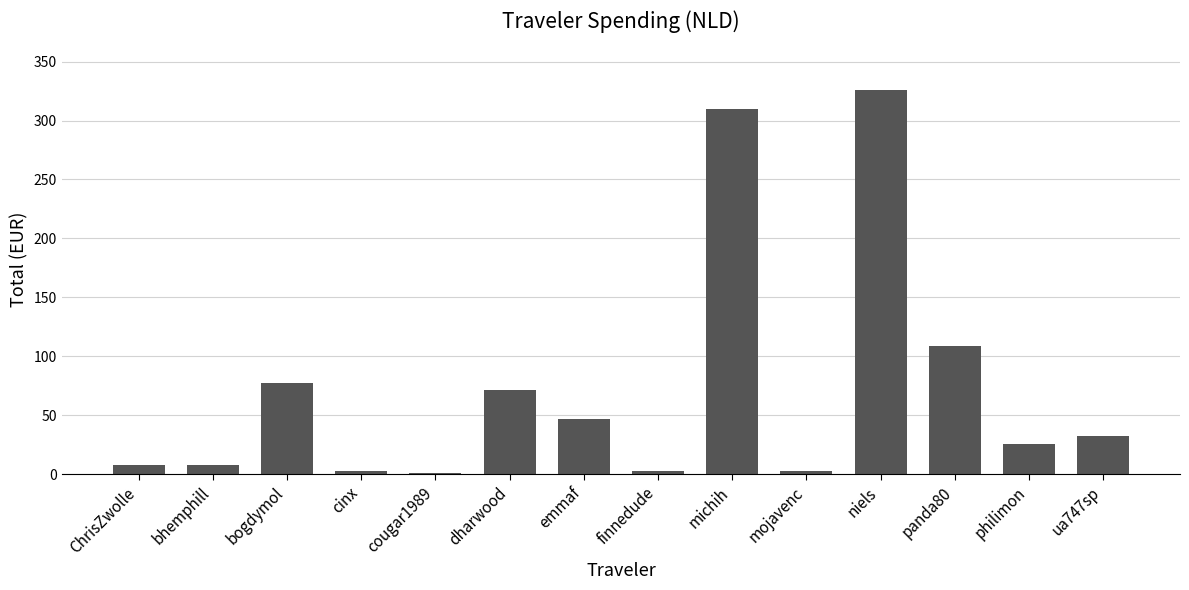

The value at dharwood is 38.2. True or false?

False